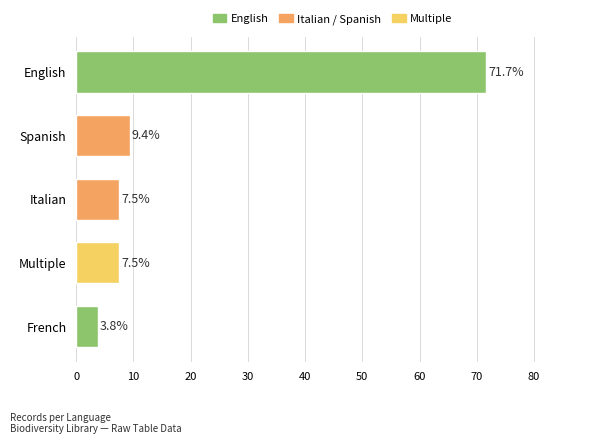

Reading bottom to top, extract all data points from this chart.

French=3.8	Multiple=7.5	Italian=7.5	Spanish=9.4	English=71.7